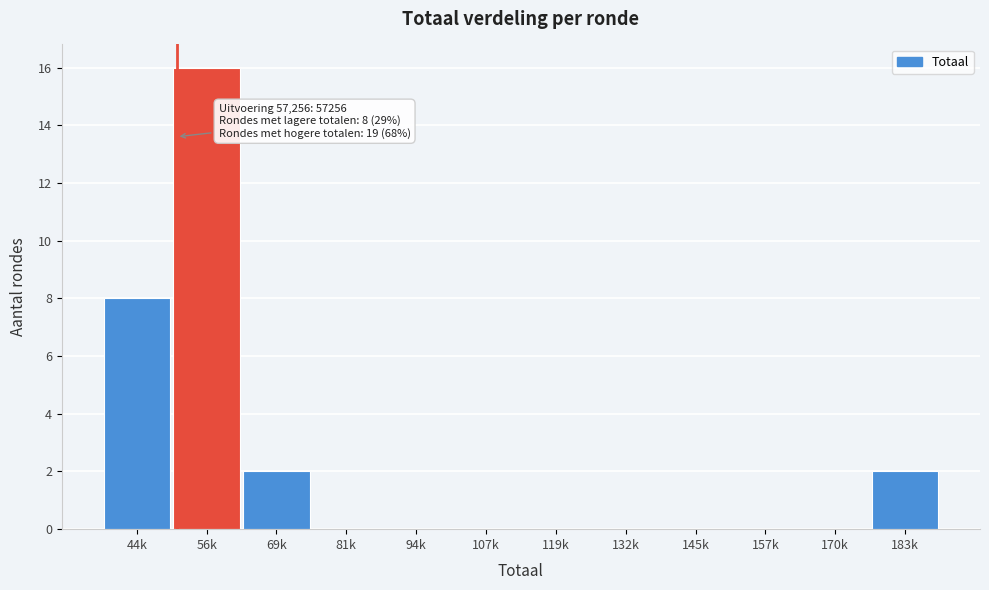

Reading right to left, transcribe all the data shown in this chart.

183k=2	170k=0	157k=0	145k=0	132k=0	119k=0	107k=0	94k=0	81k=0	69k=2	56k=16	44k=8